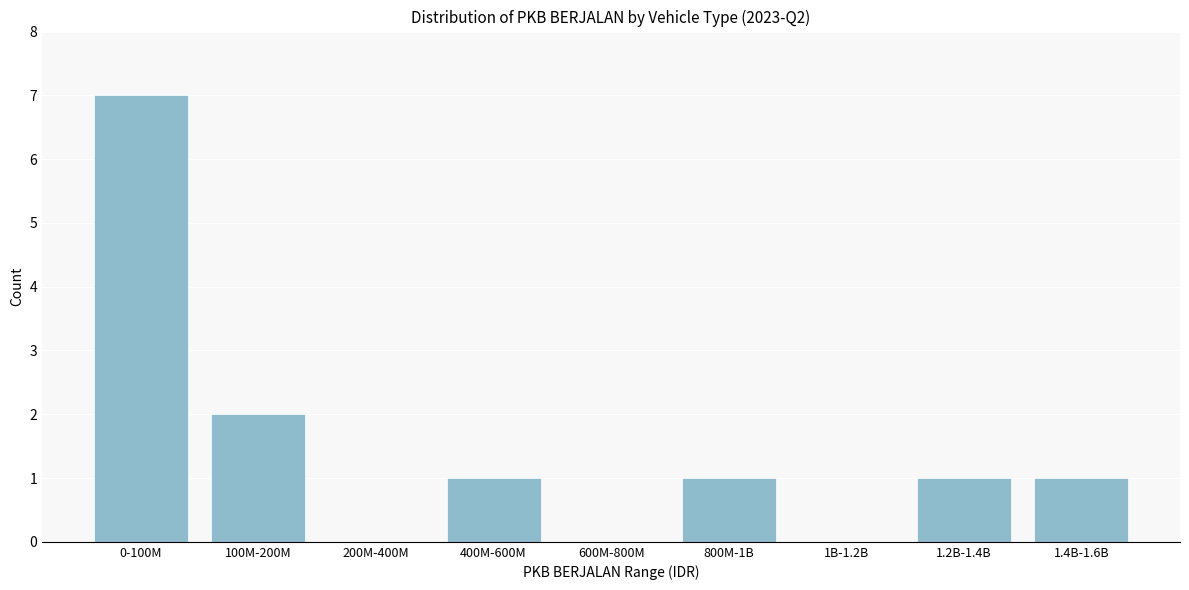

Reading left to right, what are all the values shown in this chart?

0-100M=7	100M-200M=2	200M-400M=0	400M-600M=1	600M-800M=0	800M-1B=1	1B-1.2B=0	1.2B-1.4B=1	1.4B-1.6B=1